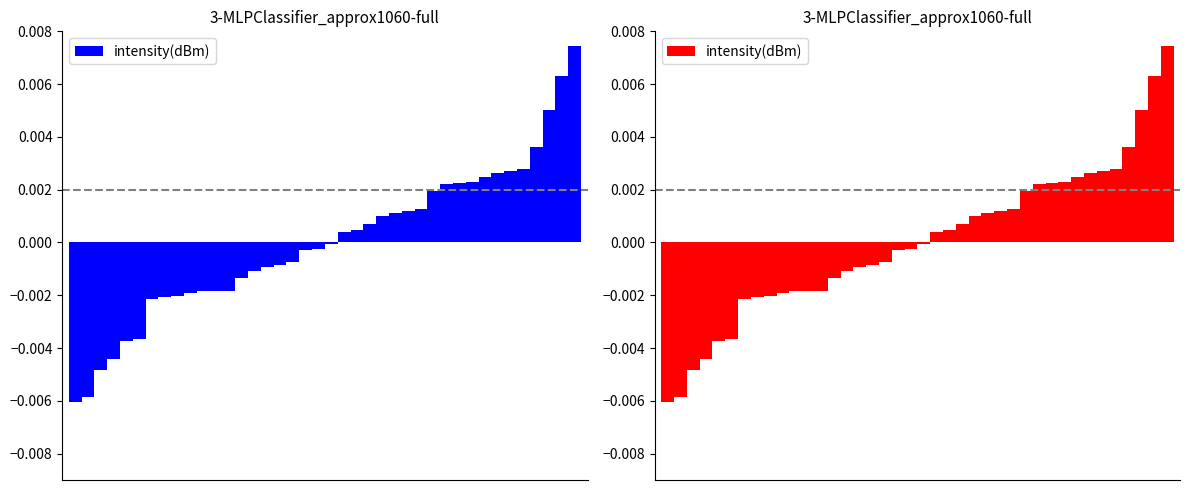

The chart shows a value of -0.0 at 11. True or false?

True